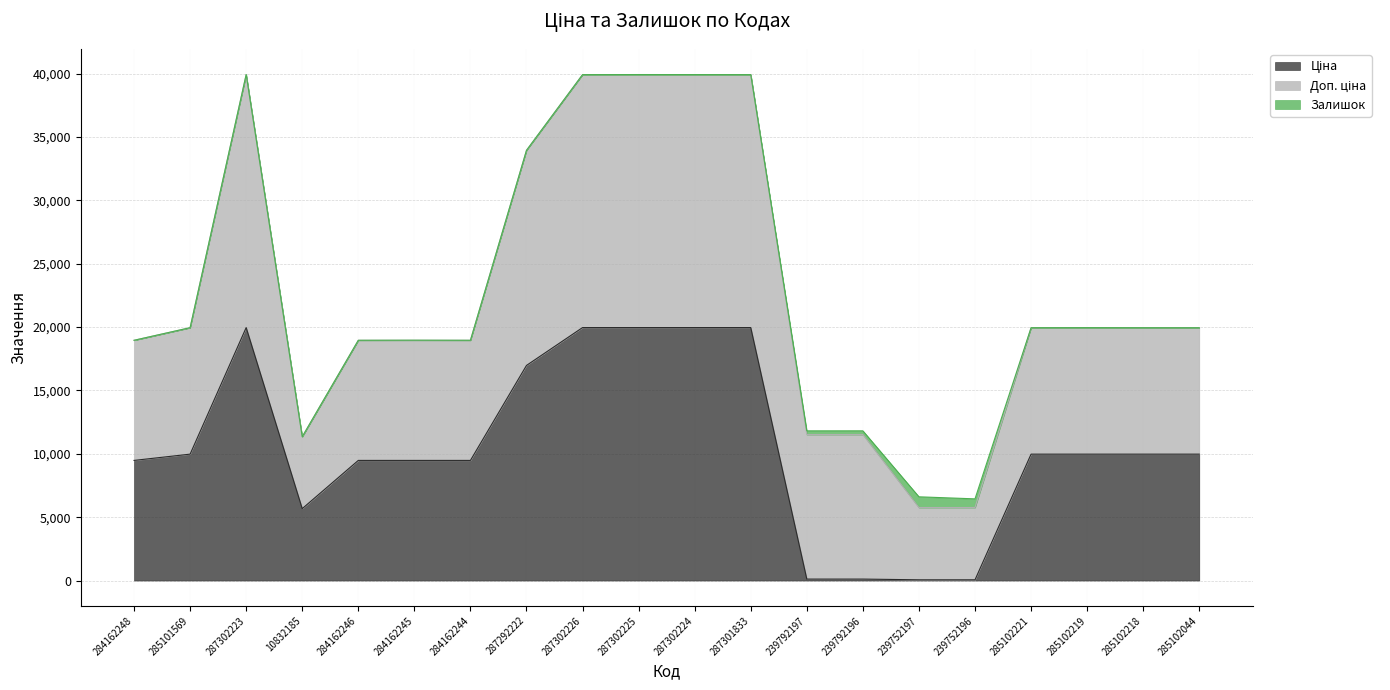

True or false: Ціна and Доп. ціна intersect in this chart.

False